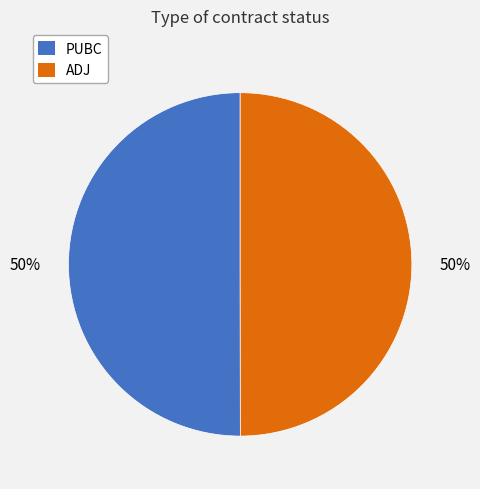

True or false: PUBC accounts for 60% of the total.

False